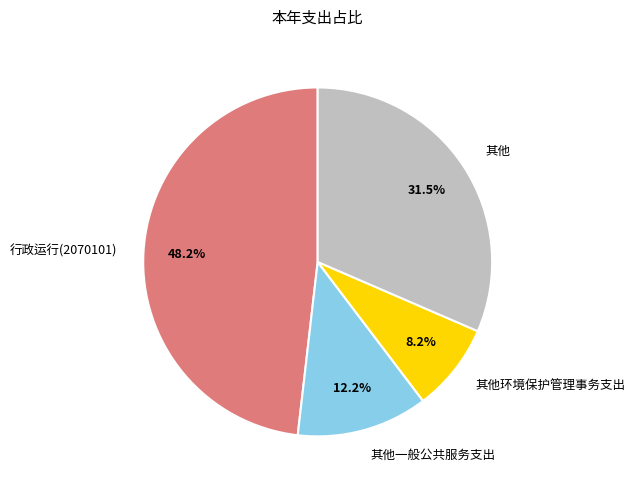

Rank the categories by value from highest to lowest.

行政运行(2070101), 其他, 其他一般公共服务支出, 其他环境保护管理事务支出